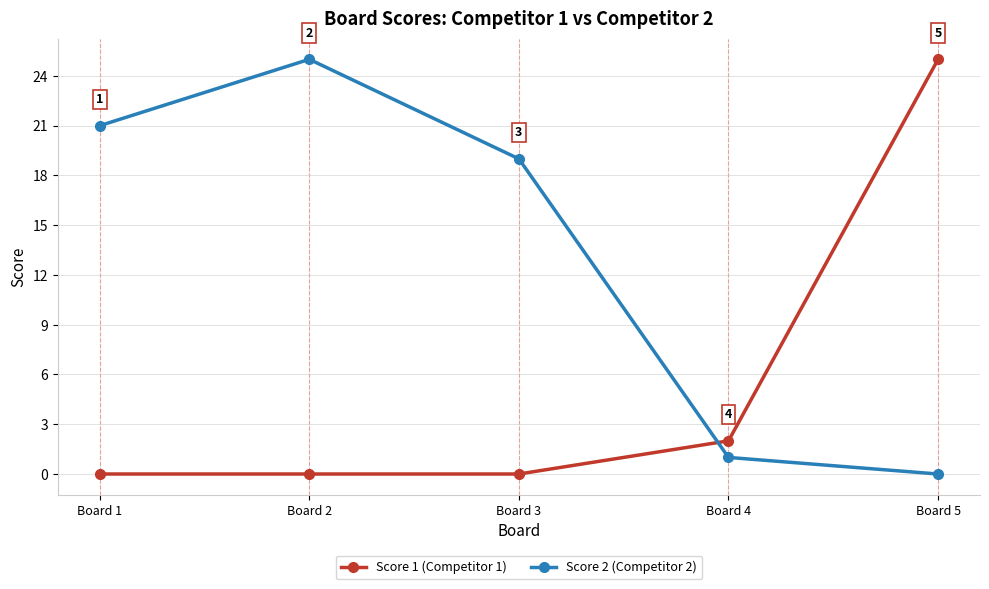

What is the maximum value for Score 2 (Competitor 2)?

25